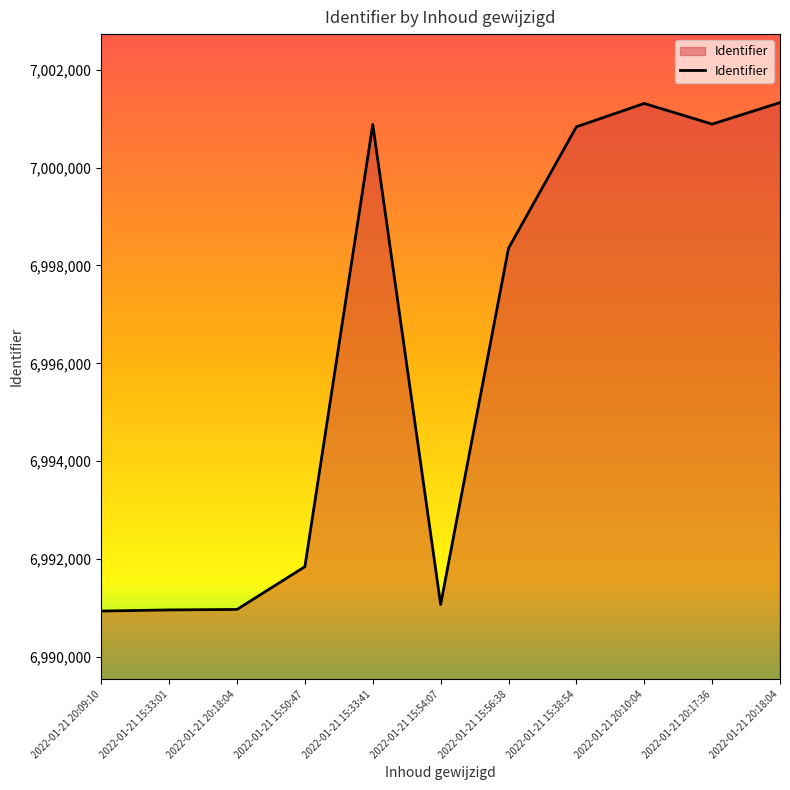

What is the sum of the values at 2022-01-21 20:18:04 and 2022-01-21 15:50:47?

13993173